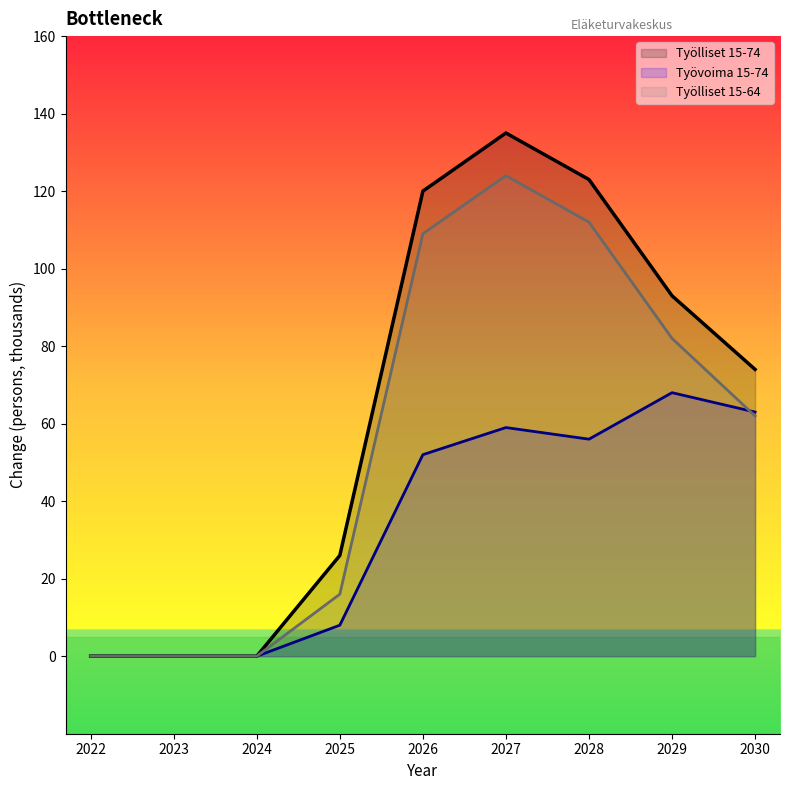

Which series has the largest total across all categories?

Työlliset 15-74